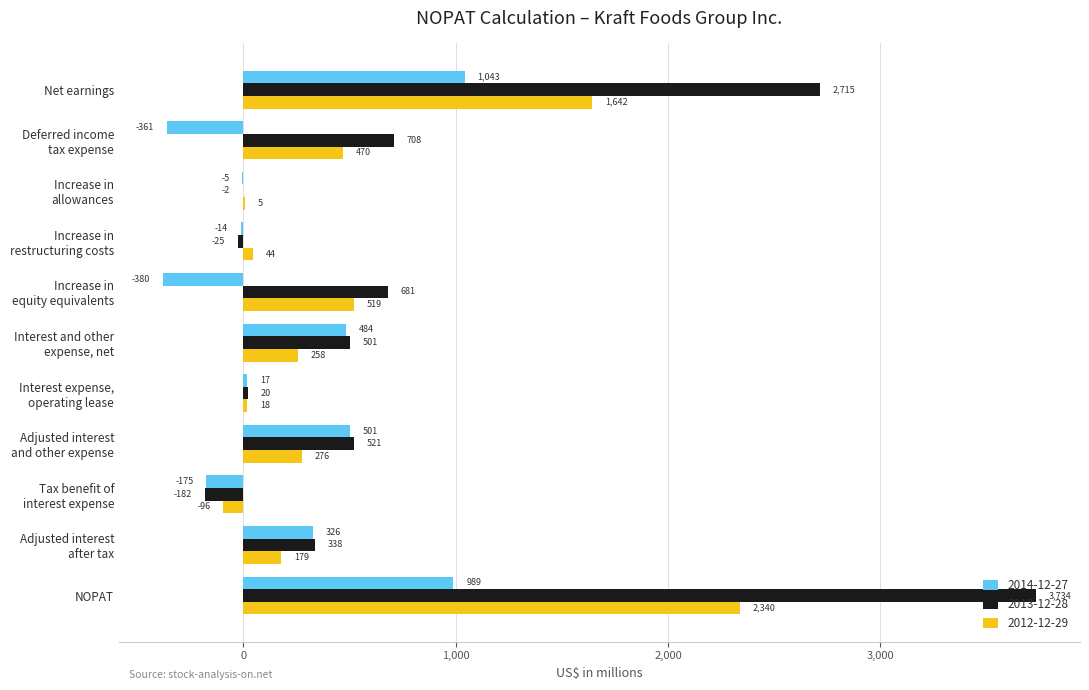

Count the number of categories in the chart.

11